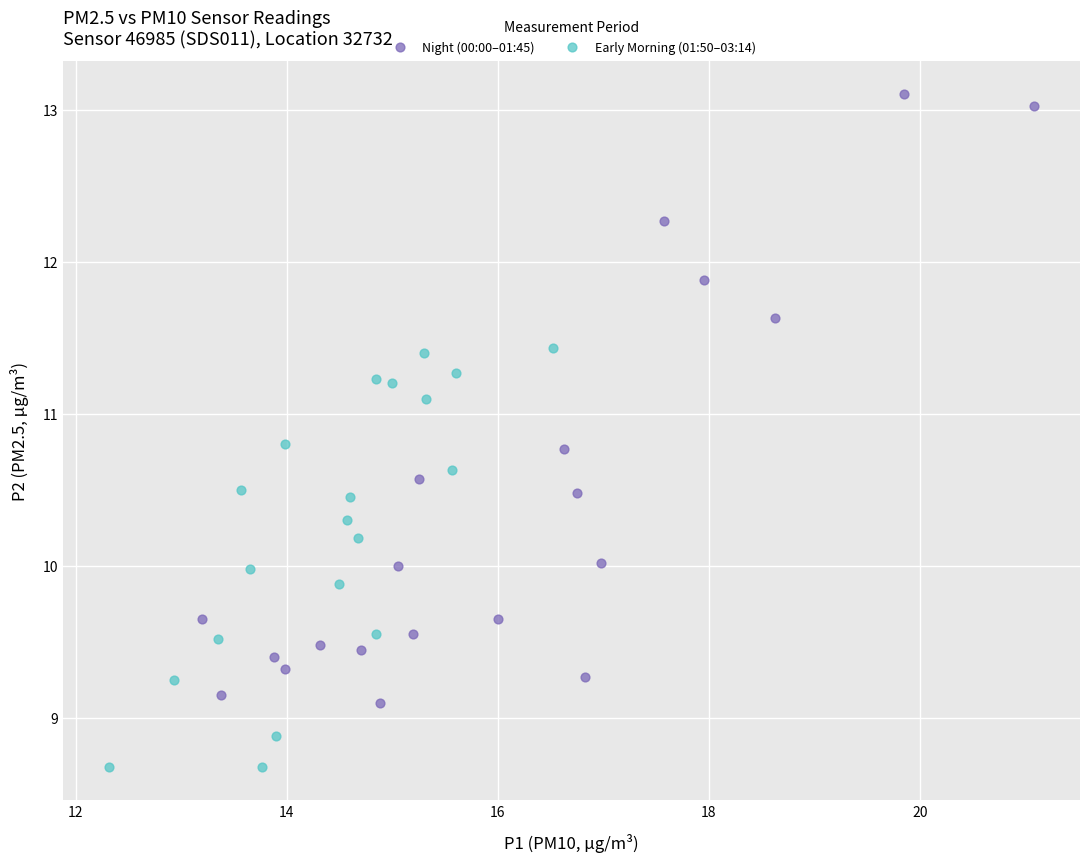

Which series has the widest spread of Y values?

Night (00:00–01:45)